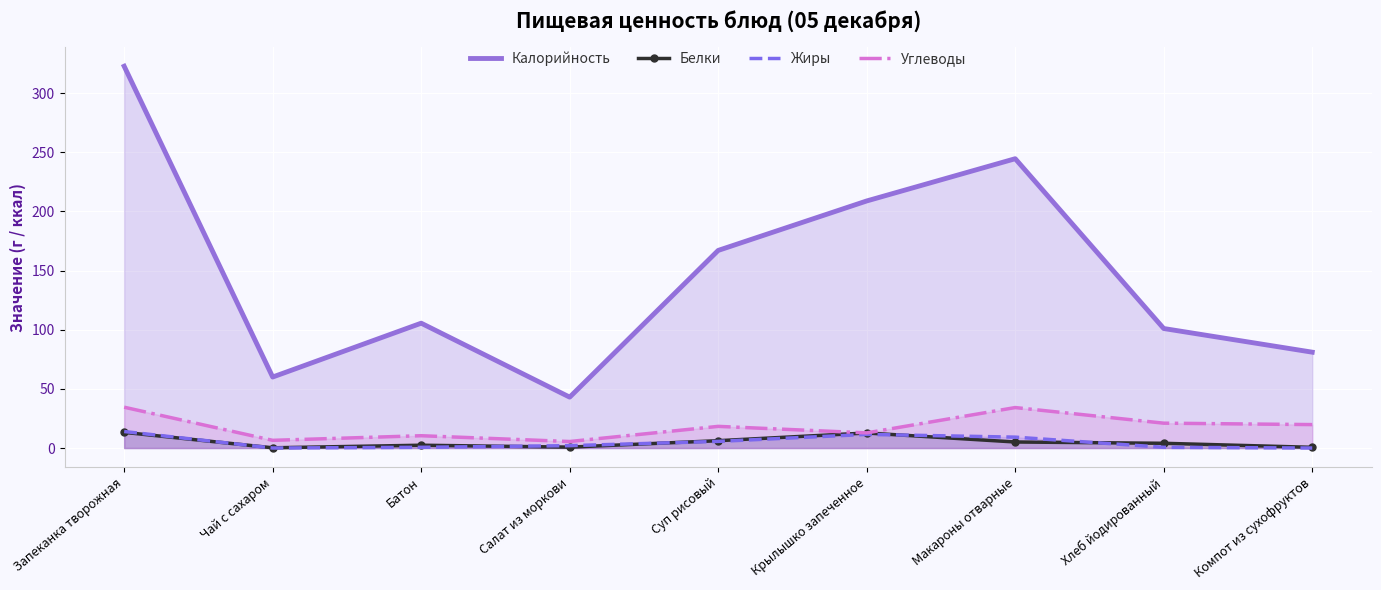

List the labels in order of Жиры value, smallest first.

Чай с сахаром, Компот из сухофруктов, Батон, Хлеб йодированный, Салат из моркови, Суп рисовый, Макароны отварные, Крылышко запеченное, Запеканка творожная